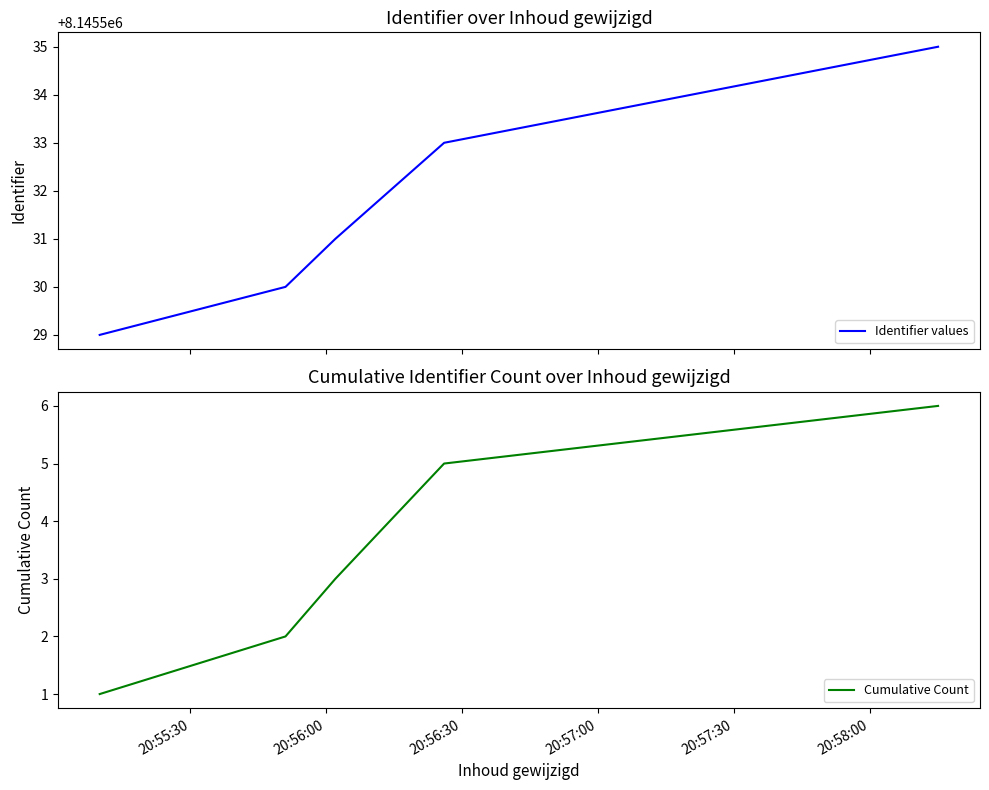

At how many categories does at least one series exceed 4389972?

6